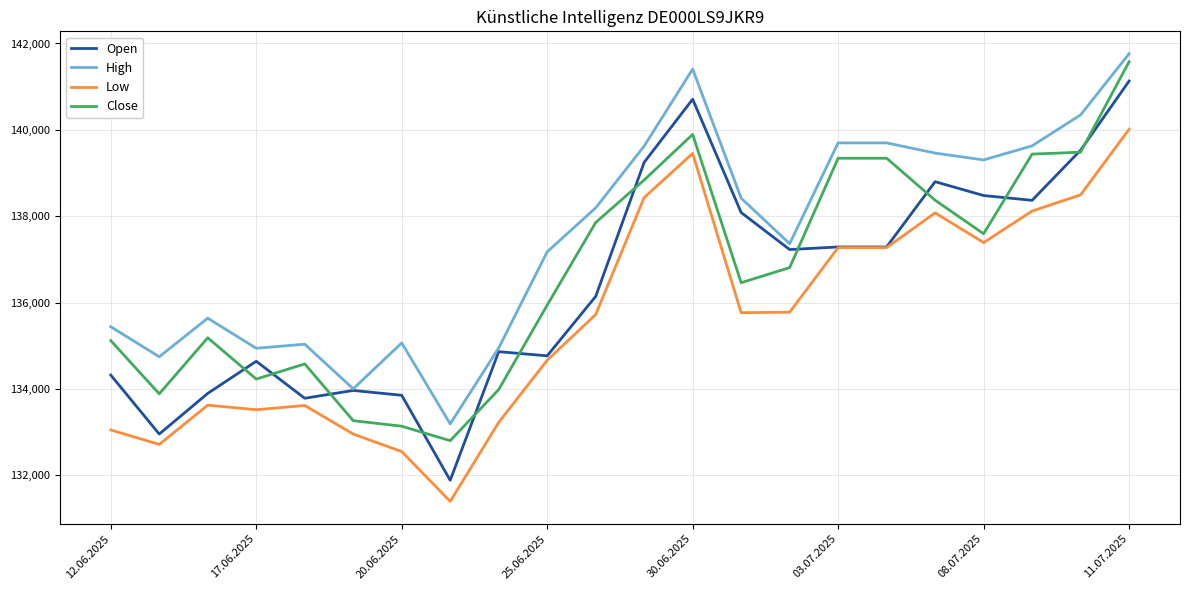

True or false: High and Low cross at least once.

False